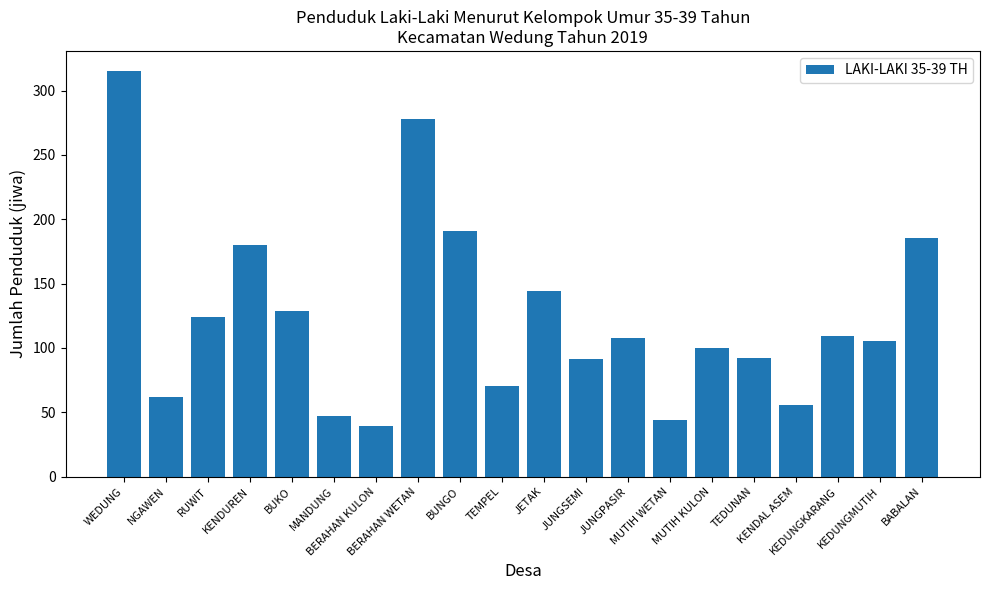

What is the sum of the values at TEMPEL and JUNGPASIR?

178